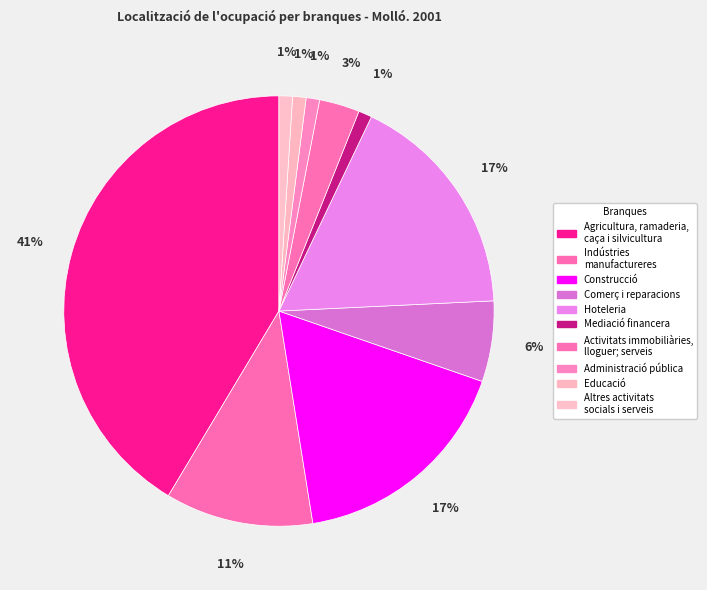

How many segments does this pie chart have?

10